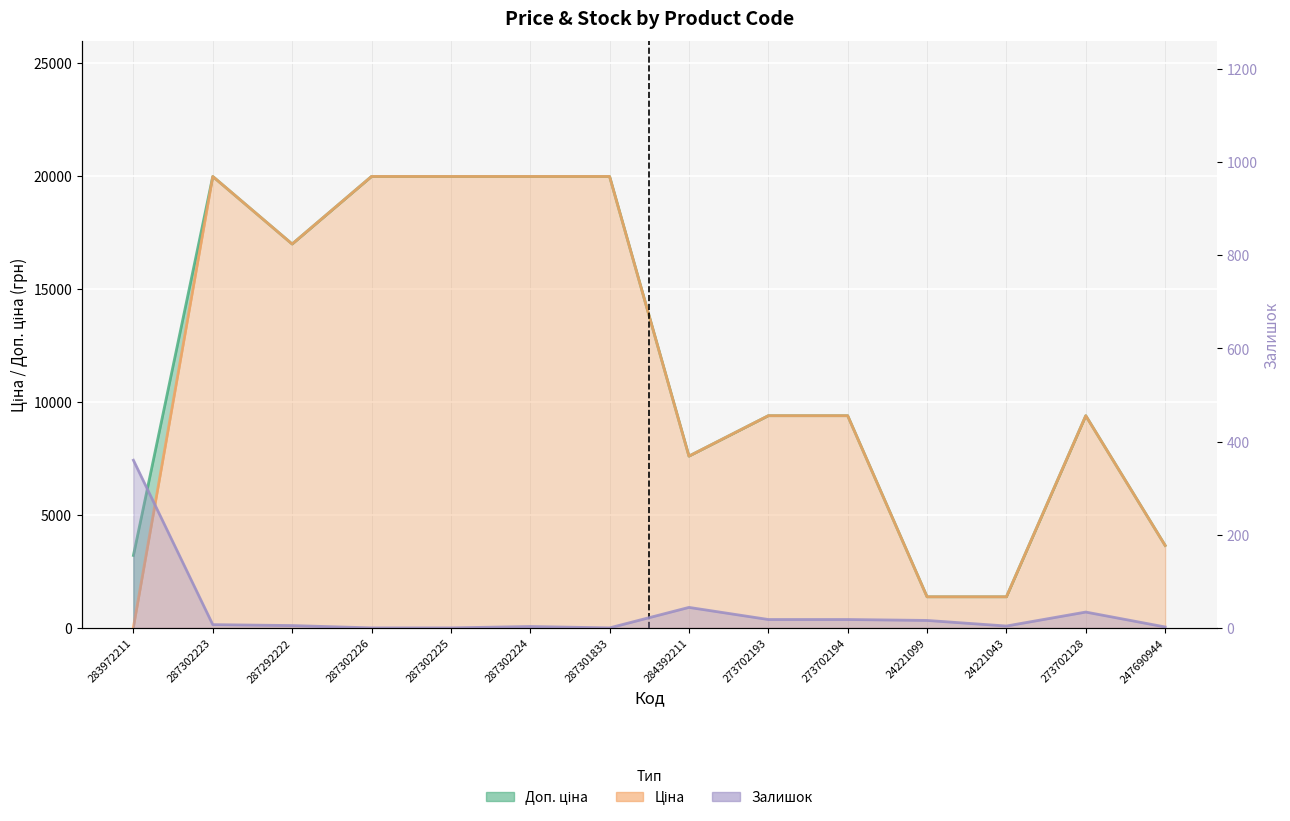

What is the maximum value shown in the chart?

19964.2